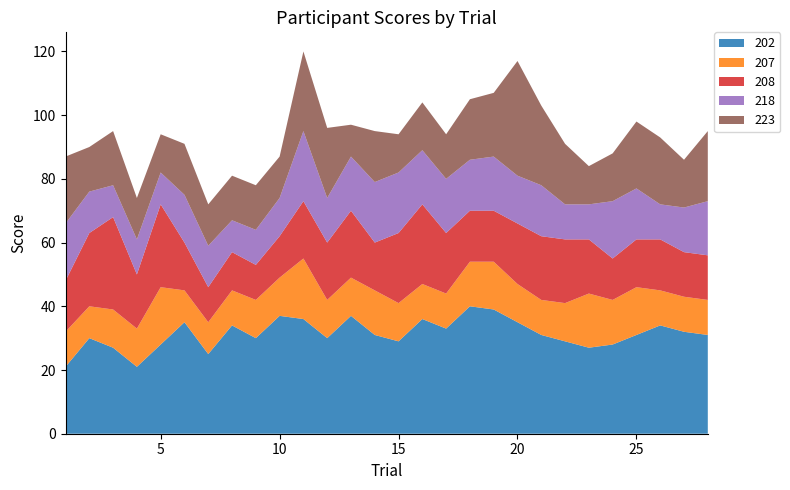

Reading left to right, extract all data points from this chart.

202: 1=21	2=30	3=27	4=21	5=28	6=35	7=25	8=34	9=30	10=37	11=36	12=30	13=37	14=31	15=29	16=36	17=33	18=40	19=39	20=35	21=31	22=29	23=27	24=28	25=31	26=34	27=32	28=31
207: 1=11	2=10	3=12	4=12	5=18	6=10	7=10	8=11	9=12	10=12	11=19	12=12	13=12	14=14	15=12	16=11	17=11	18=14	19=15	20=12	21=11	22=12	23=17	24=14	25=15	26=11	27=11	28=11
208: 1=16	2=23	3=29	4=17	5=26	6=15	7=11	8=12	9=11	10=13	11=18	12=18	13=21	14=15	15=22	16=25	17=19	18=16	19=16	20=19	21=20	22=20	23=17	24=13	25=15	26=16	27=14	28=14
218: 1=18	2=13	3=10	4=11	5=10	6=15	7=13	8=10	9=11	10=12	11=22	12=14	13=17	14=19	15=19	16=17	17=17	18=16	19=17	20=15	21=16	22=11	23=11	24=18	25=16	26=11	27=14	28=17
223: 1=21	2=14	3=17	4=13	5=12	6=16	7=13	8=14	9=14	10=13	11=25	12=22	13=10	14=16	15=12	16=15	17=14	18=19	19=20	20=36	21=25	22=19	23=12	24=15	25=21	26=21	27=15	28=22